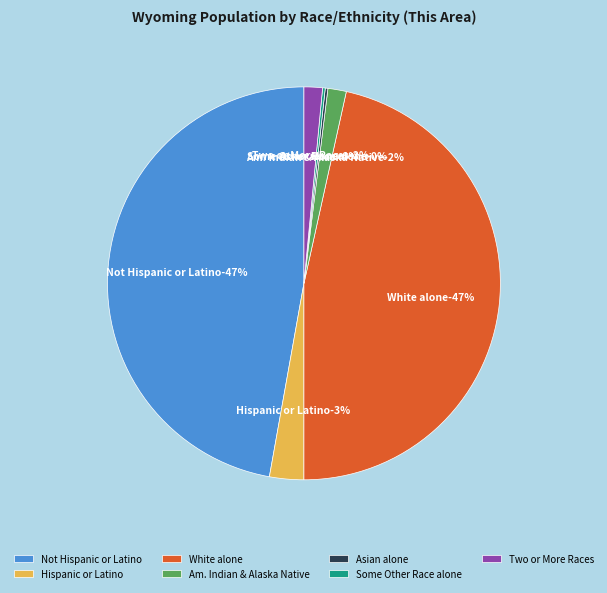

What percentage do Two or More Races and Asian alone together represent?

1.2%